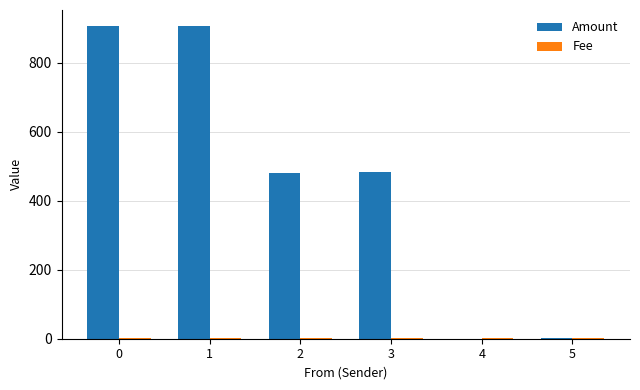

Which series has the largest total across all categories?

Amount